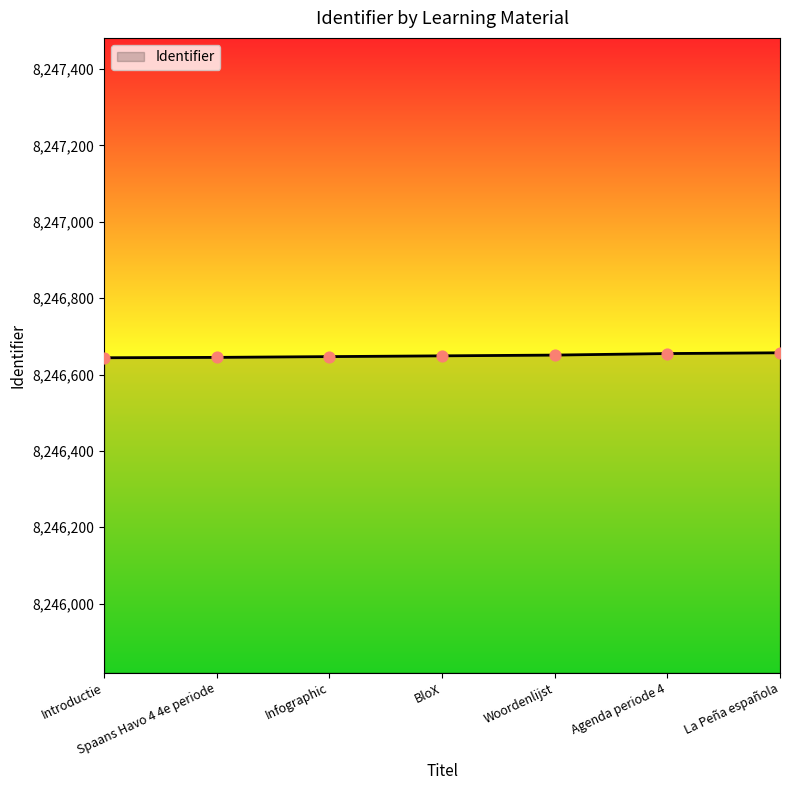

What is the change in value from Spaans Havo 4 4e periode to La Peña española?

+12